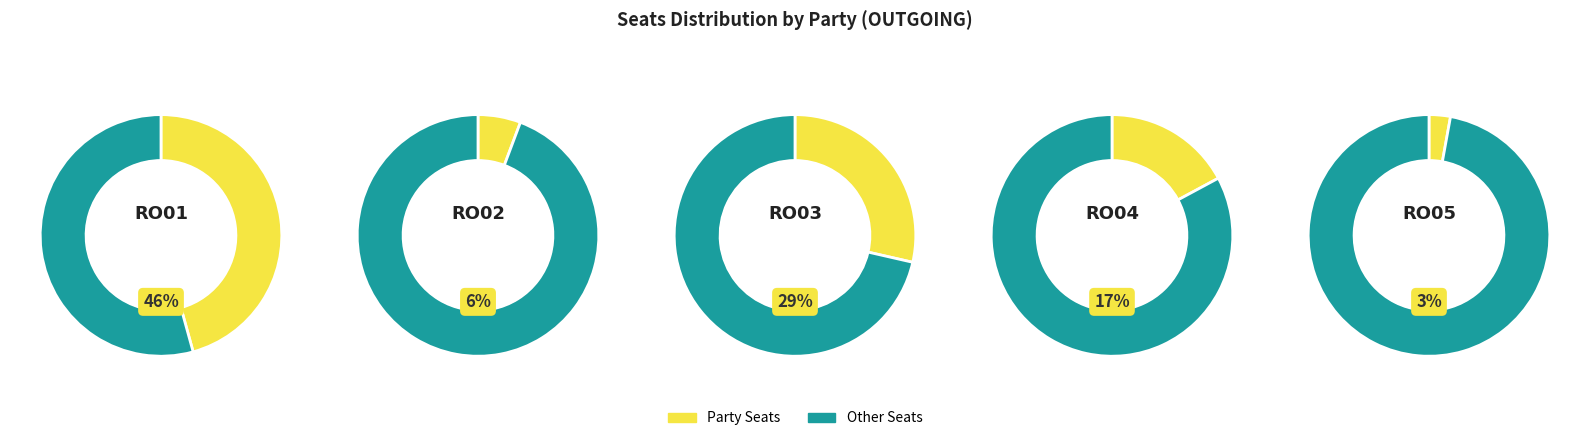

Combined, what portion of the pie is RO01 and RO05?

48.6%